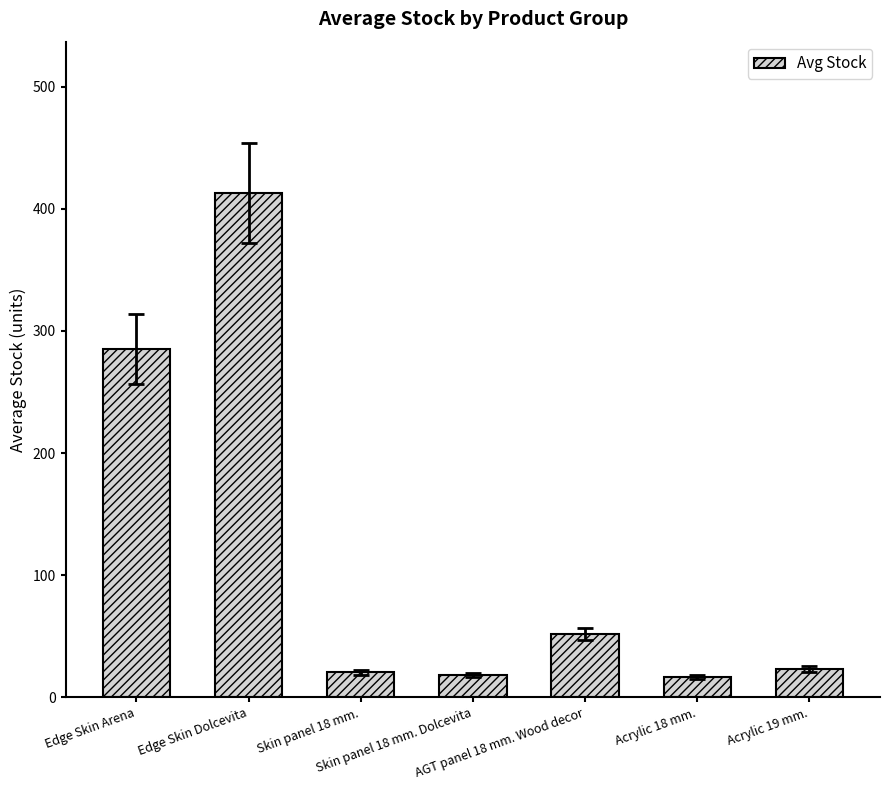

Which has a higher value, Acrylic 19 mm. or Acrylic 18 mm.?

Acrylic 19 mm.